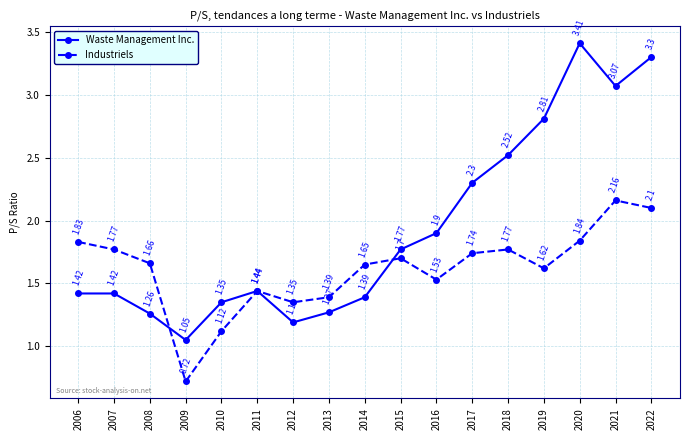

Between 2014 and 2018, which series saw the biggest shift?

Waste Management Inc.